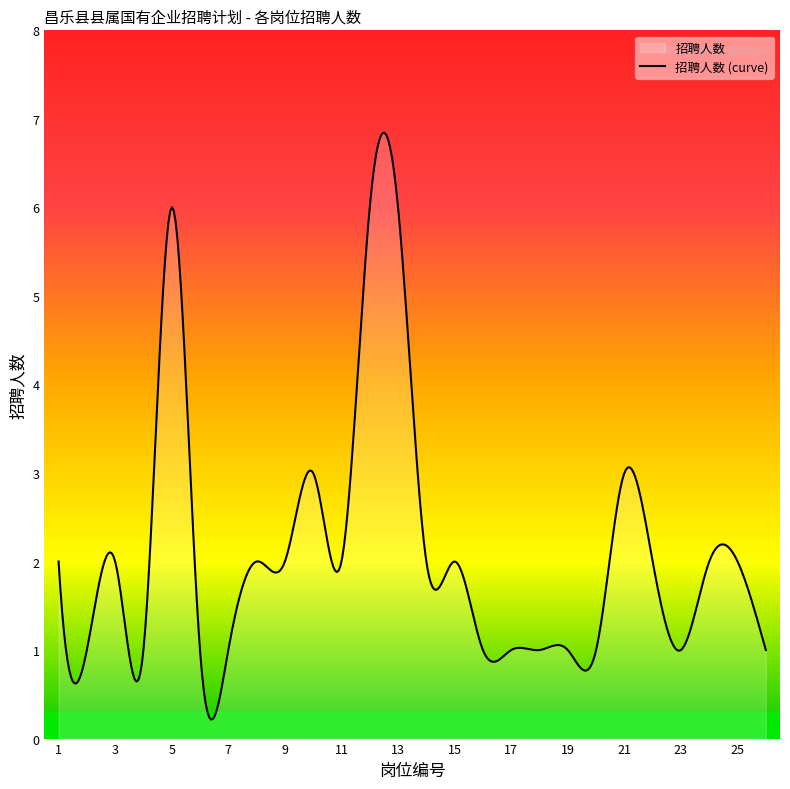

Reading right to left, what are all the values shown in this chart?

26=1	25=2	24=2	23=1	22=2	21=3	20=1	19=1	18=1	17=1	16=1	15=2	14=2	13=6	12=6	11=2	10=3	9=2	8=2	7=1	6=1	5=6	4=1	3=2	2=1	1=2